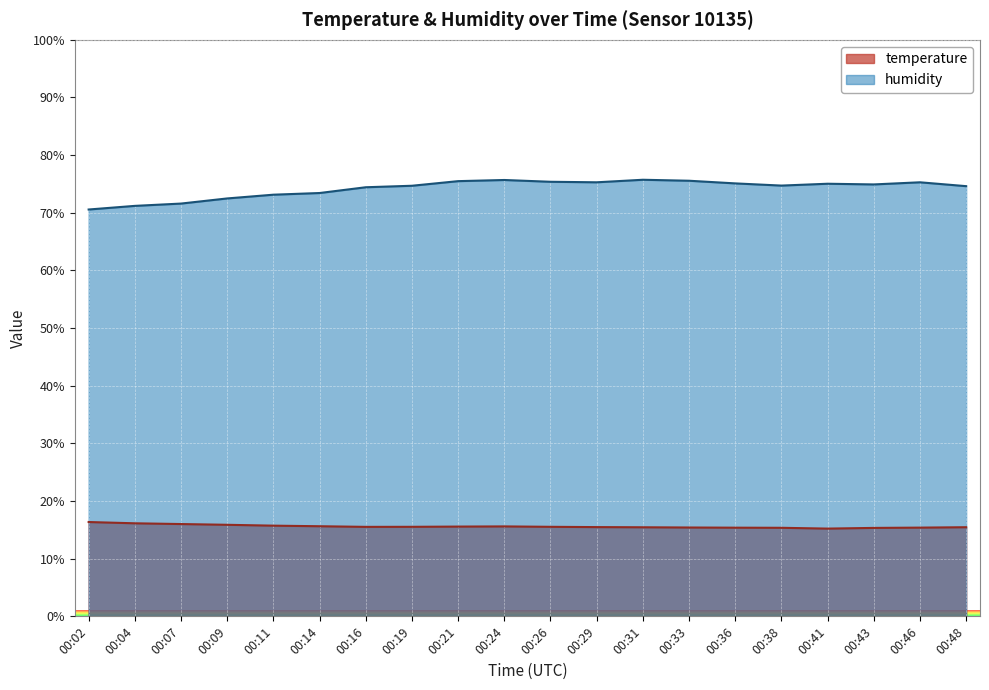

Is the value of humidity at 00:36 greater than the value of temperature at 00:43?

Yes